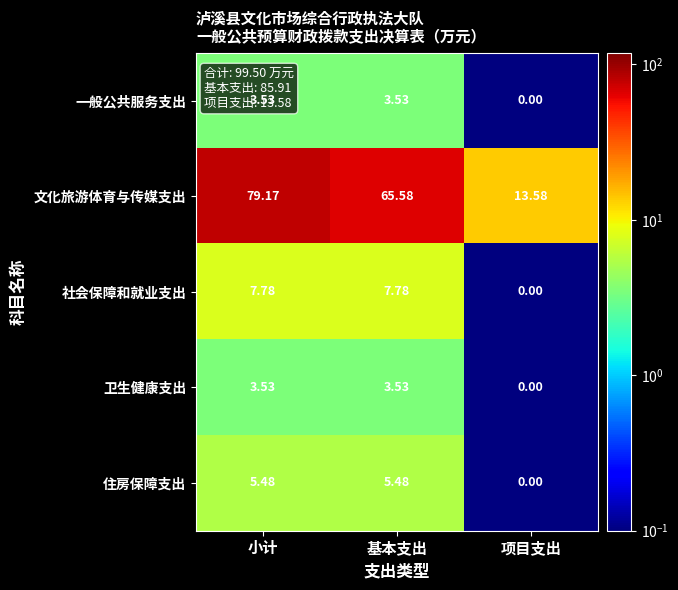

Count the number of categories in the chart.

3